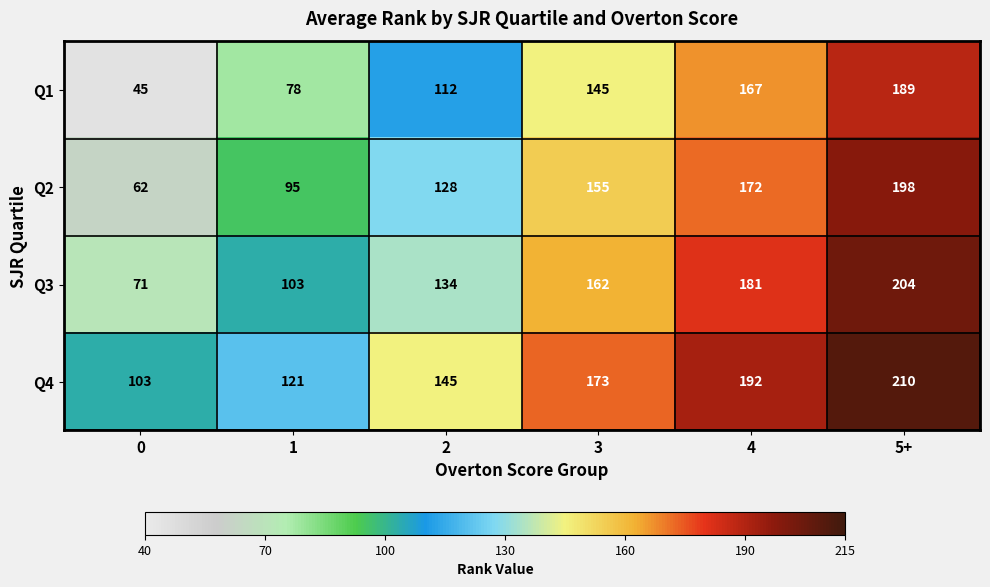

Rank the series by their maximum value, from lowest to highest.

Q1, Q2, Q3, Q4